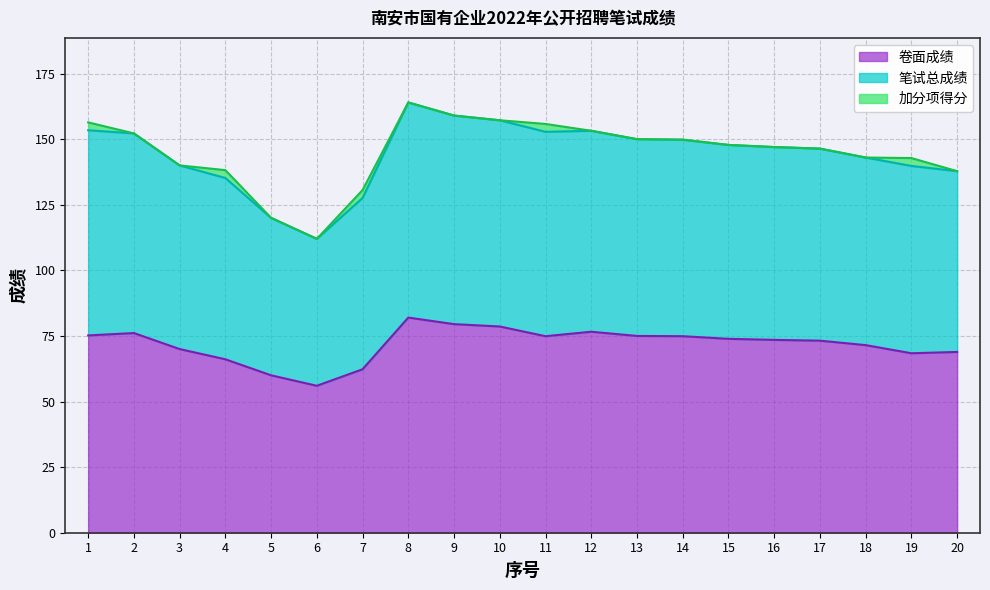

What is the average value of the 卷面成绩 series?

71.8